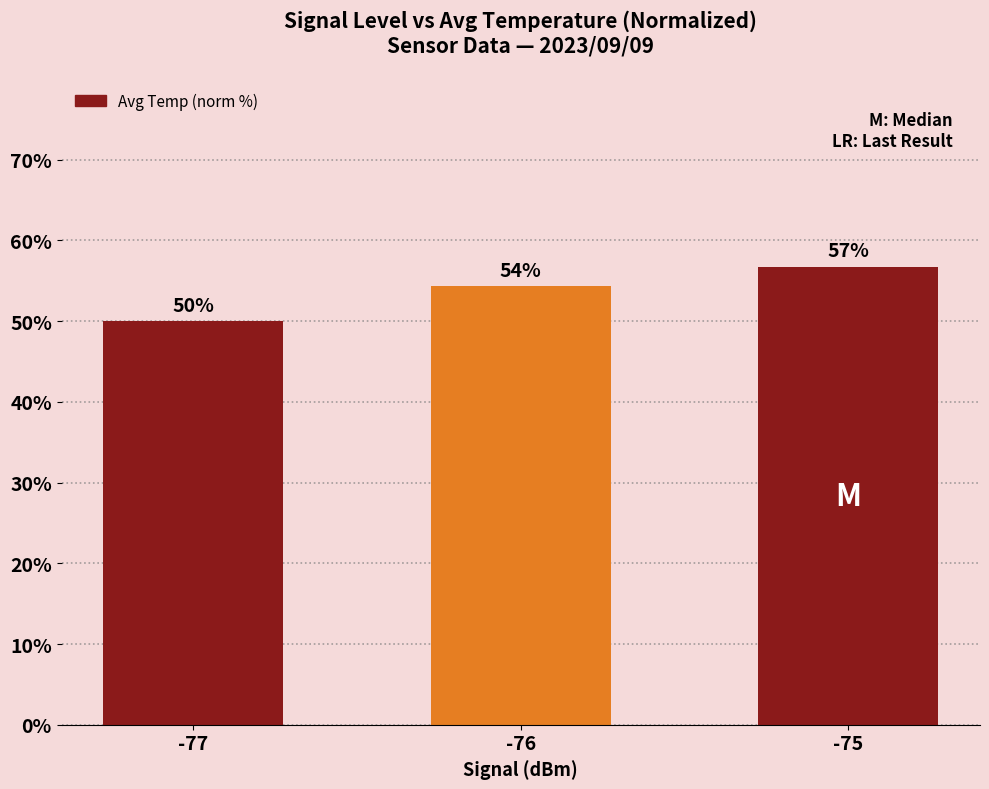

Are the bars horizontal?

No